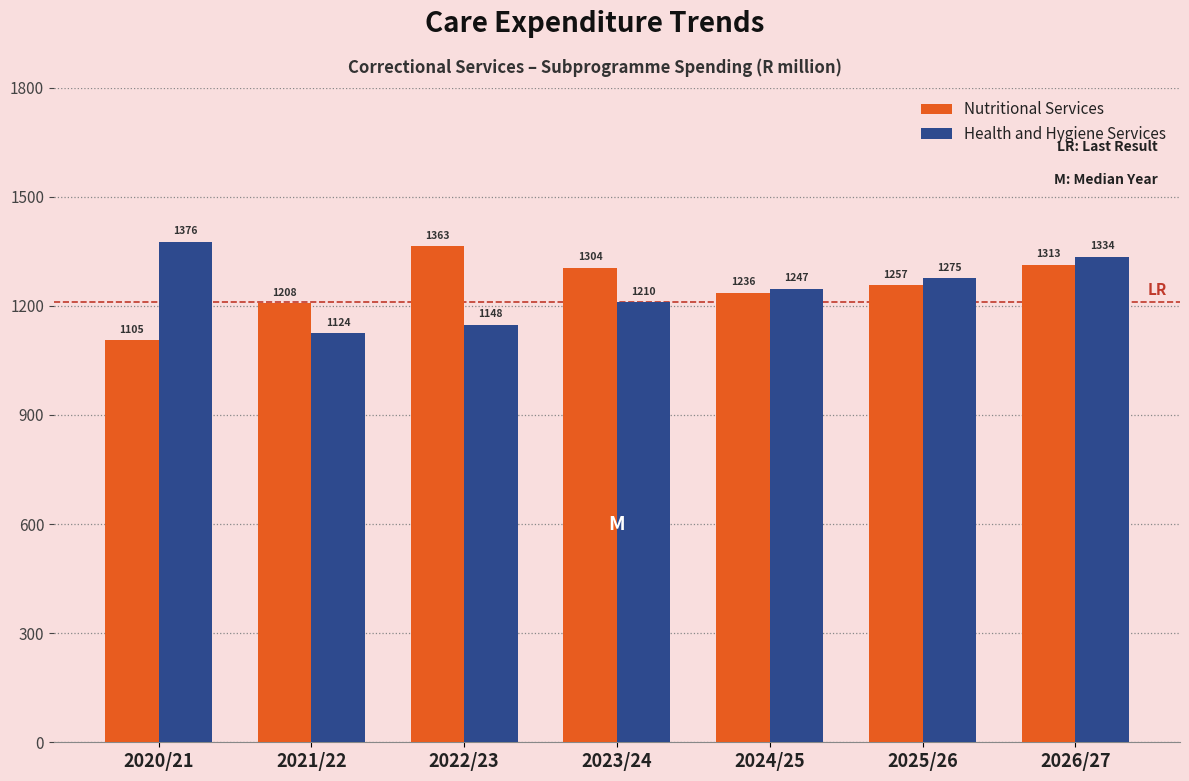

How many values in the Health and Hygiene Services series exceed 1247?

4